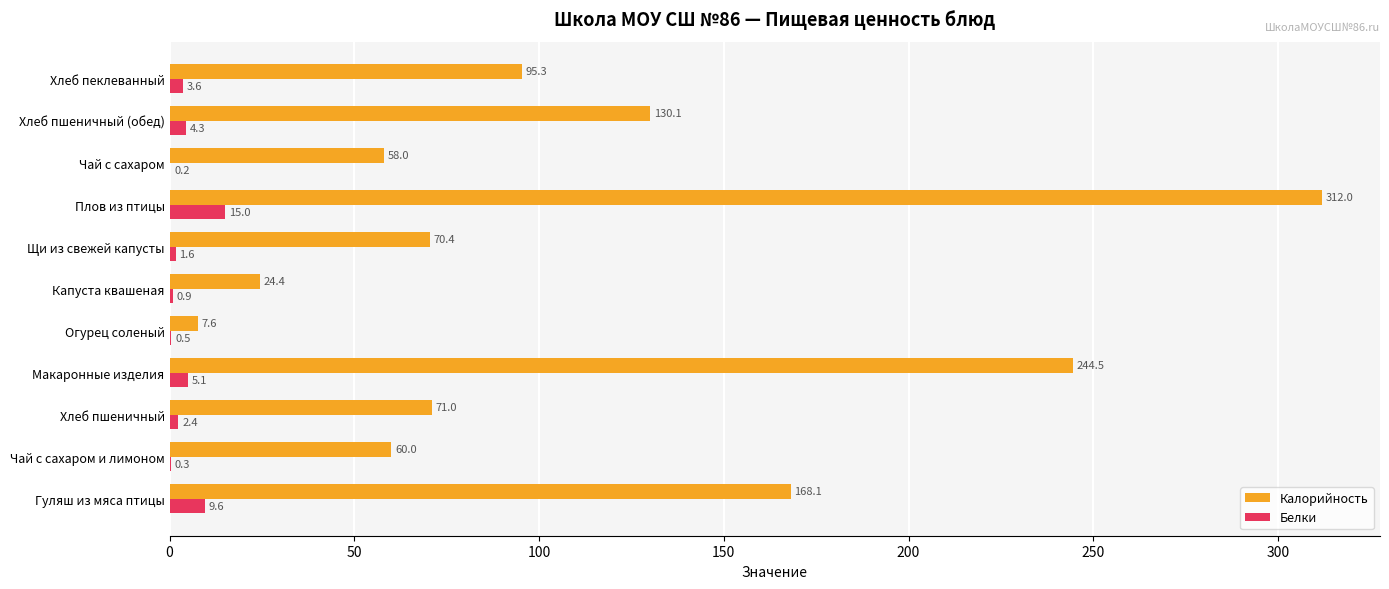

What is the greatest value displayed?

312.0